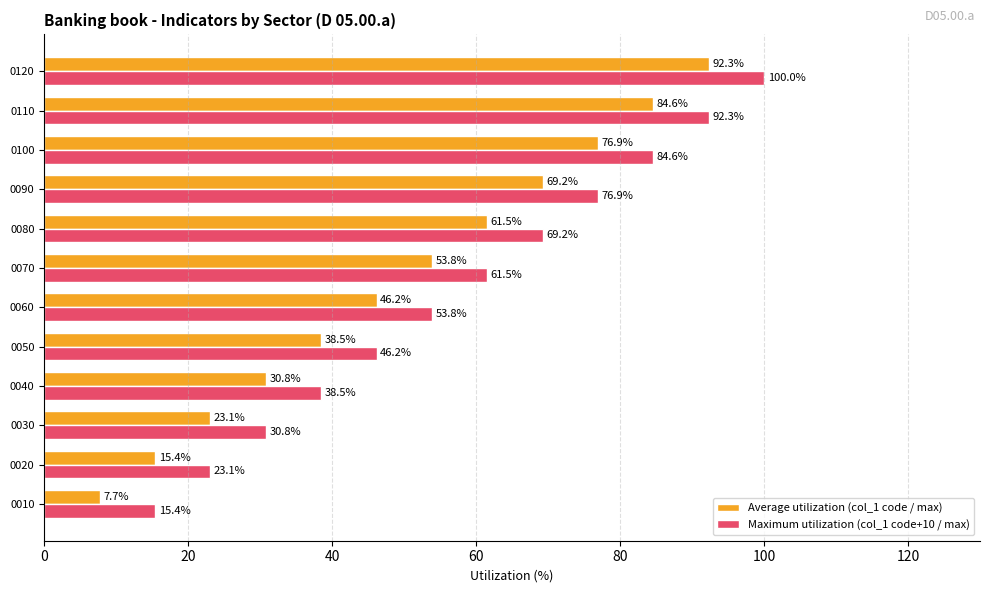

What is the spread (max minus min) of values at 0040?

7.7